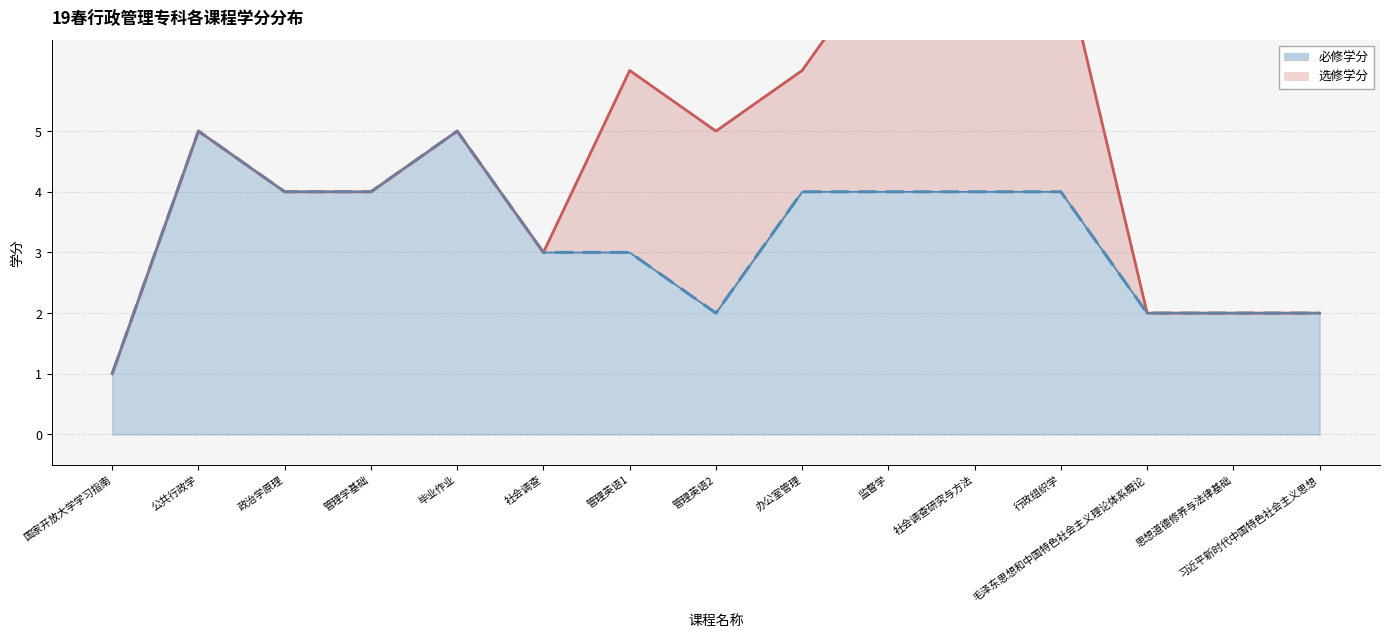

What is the value of the 8th point from the left?

2